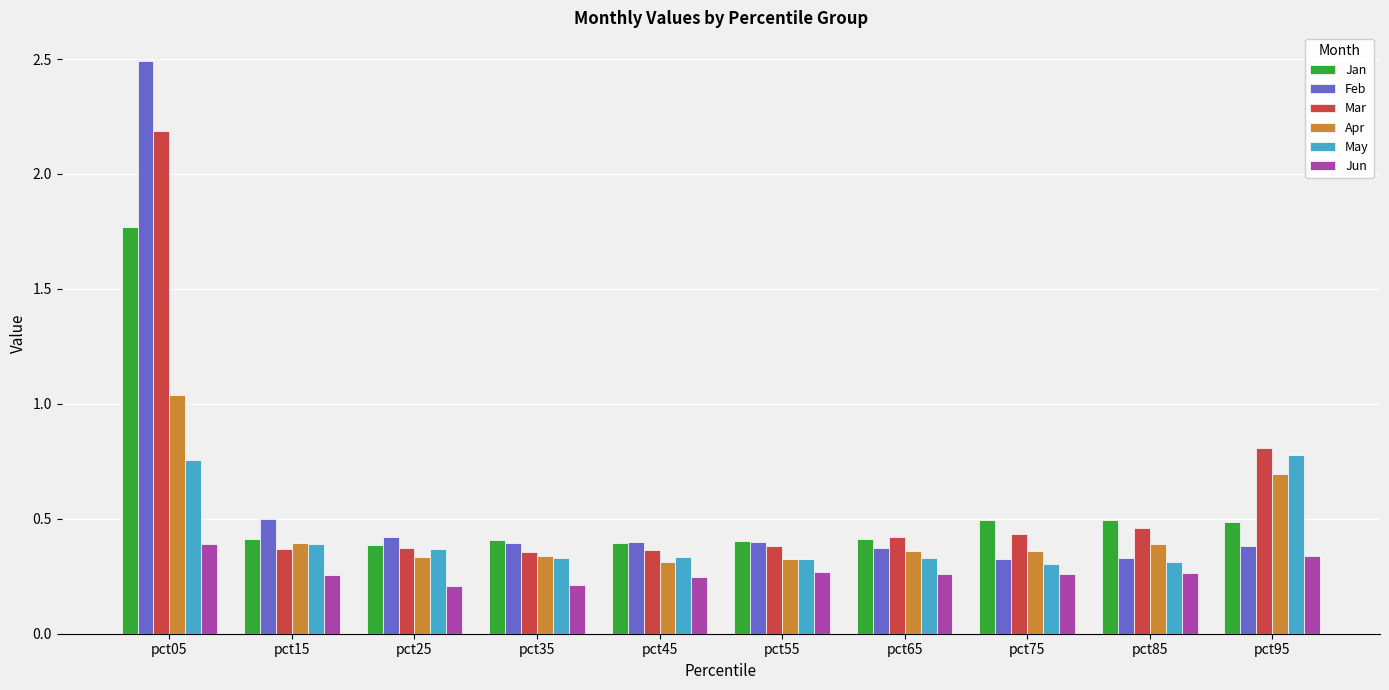

Which category has the highest value in the Feb series?

pct05